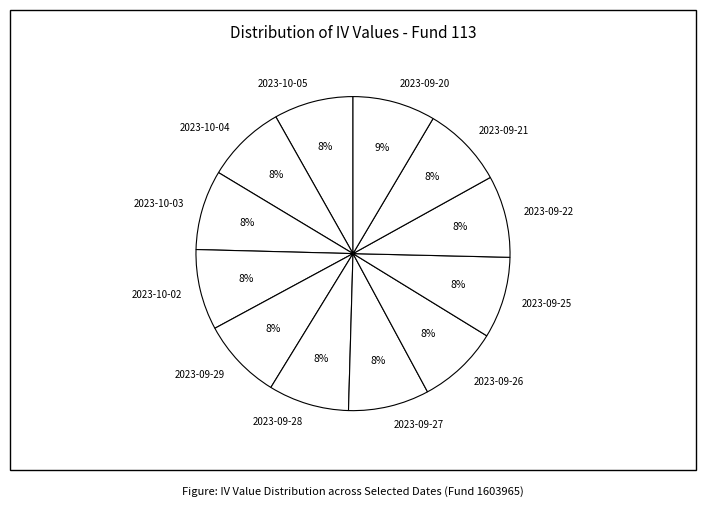

What is the ratio of the value at 2023-09-21 to the value at 2023-10-02?

1.0